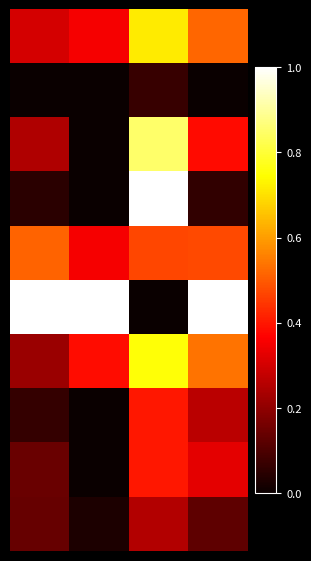

At how many categories does at least one series exceed 0?

4